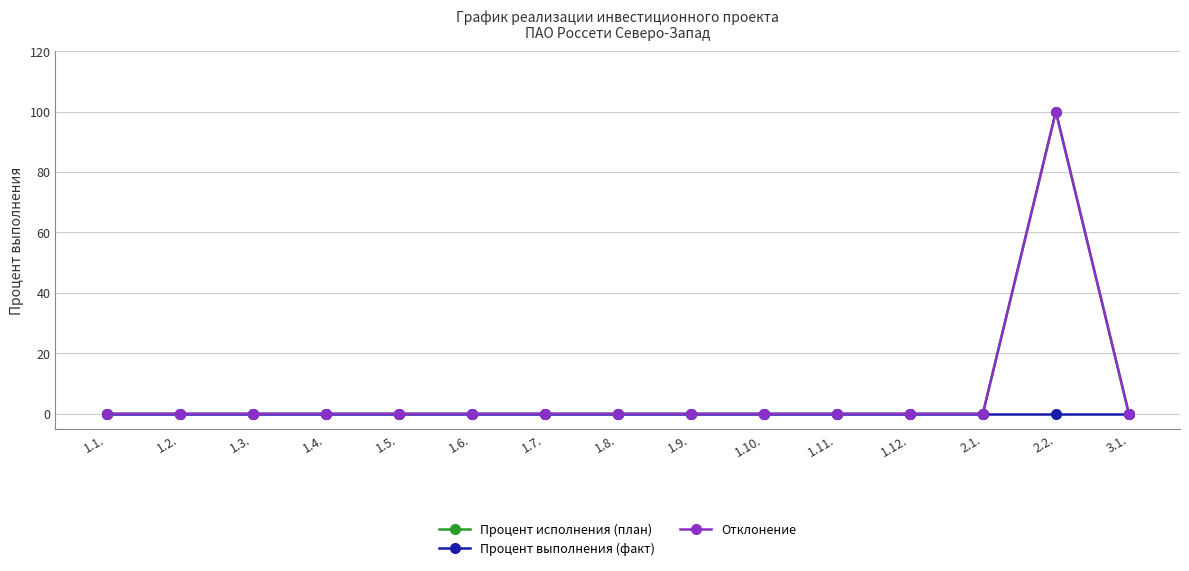

What is the difference between the maximum and second lowest values in the Отклонение series?

100